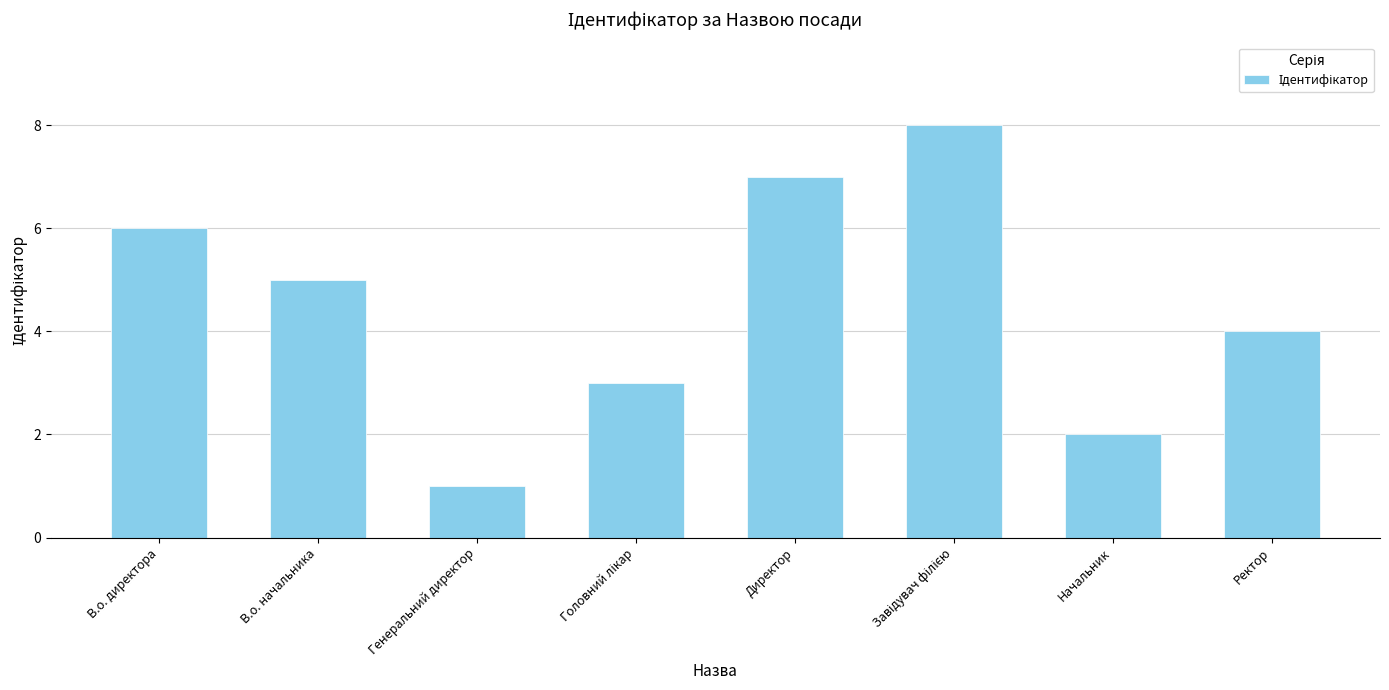

How many bars are there in total?

8